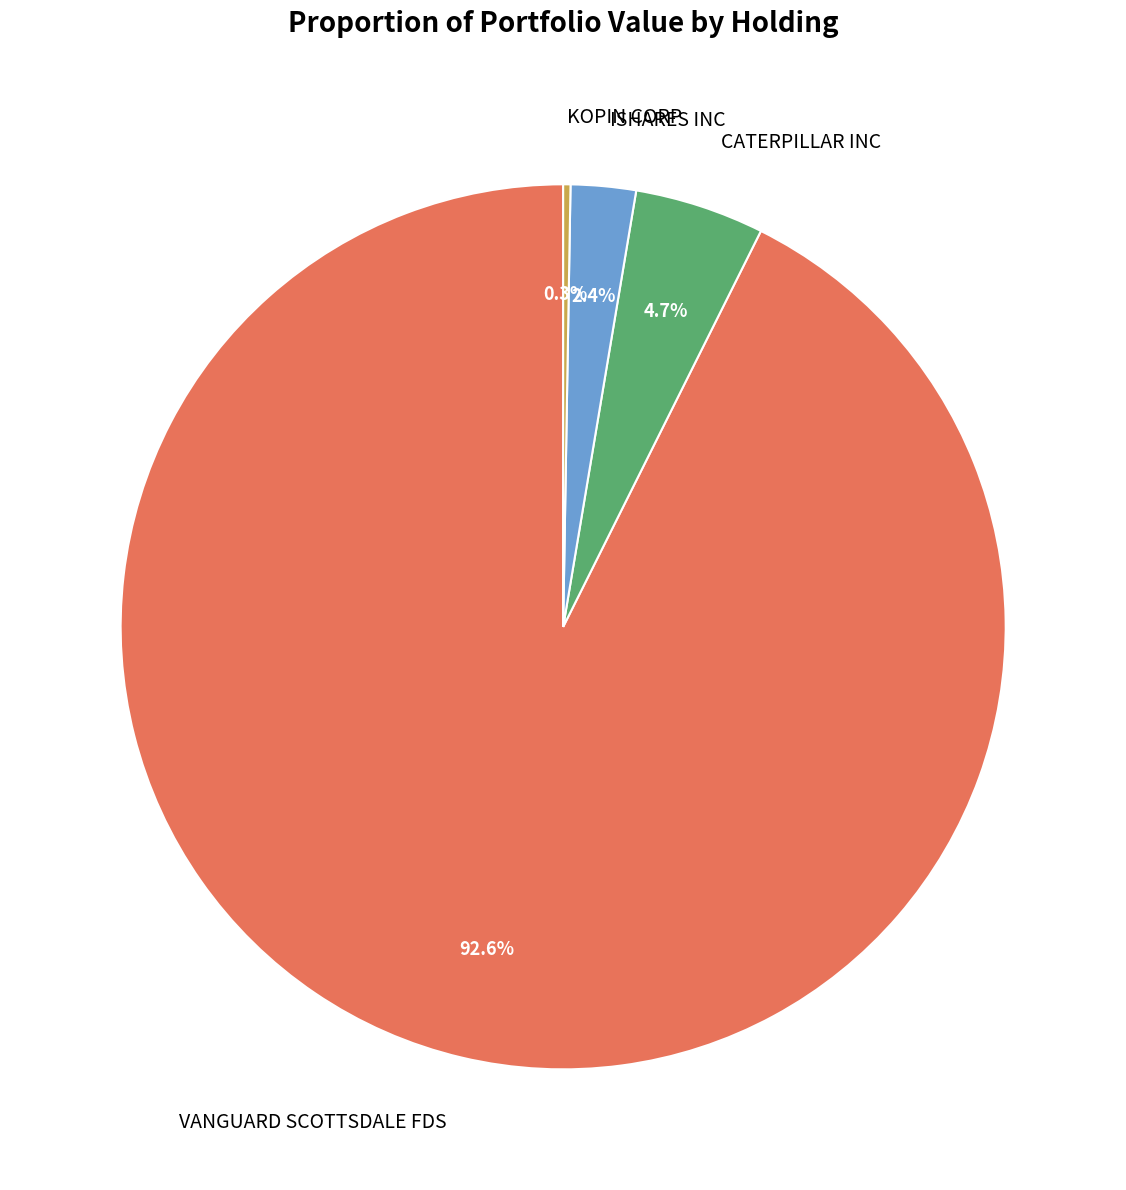

To the nearest percent, what is the average slice percentage?

25%